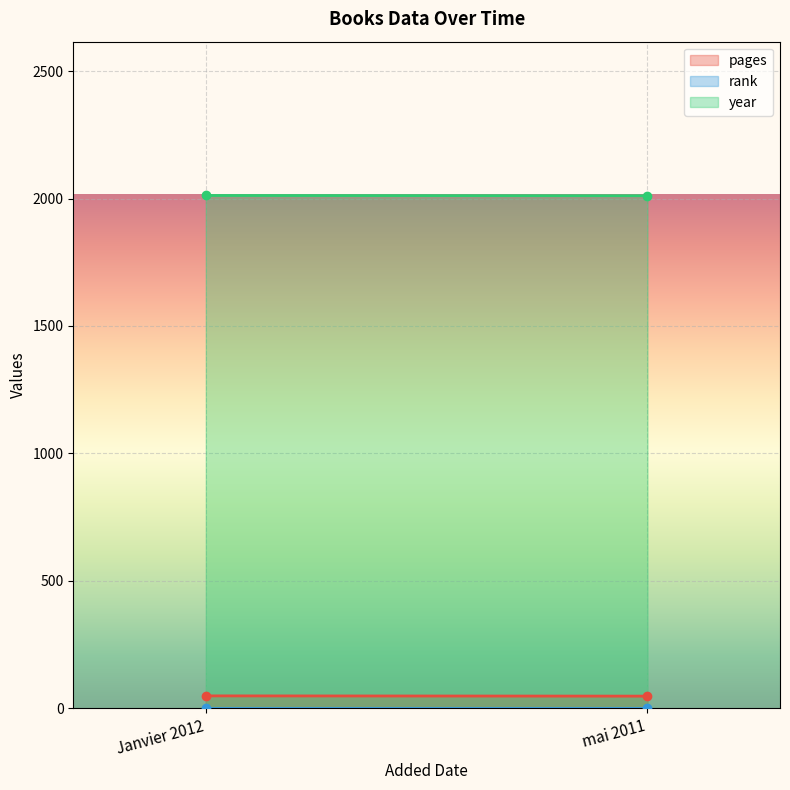

True or false: pages has a value of 47 at mai 2011.

True